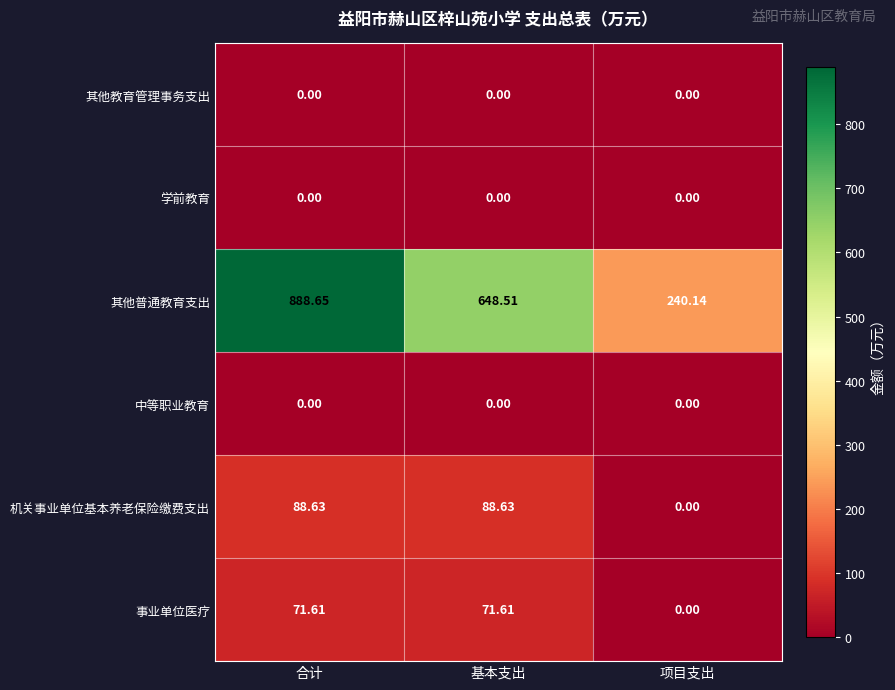

At which label does 事业单位医疗 first exceed 71?

合计